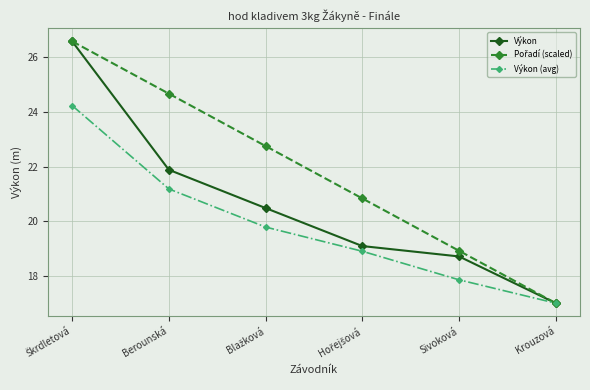

What is the label of the 2nd point from the left?

Berounská